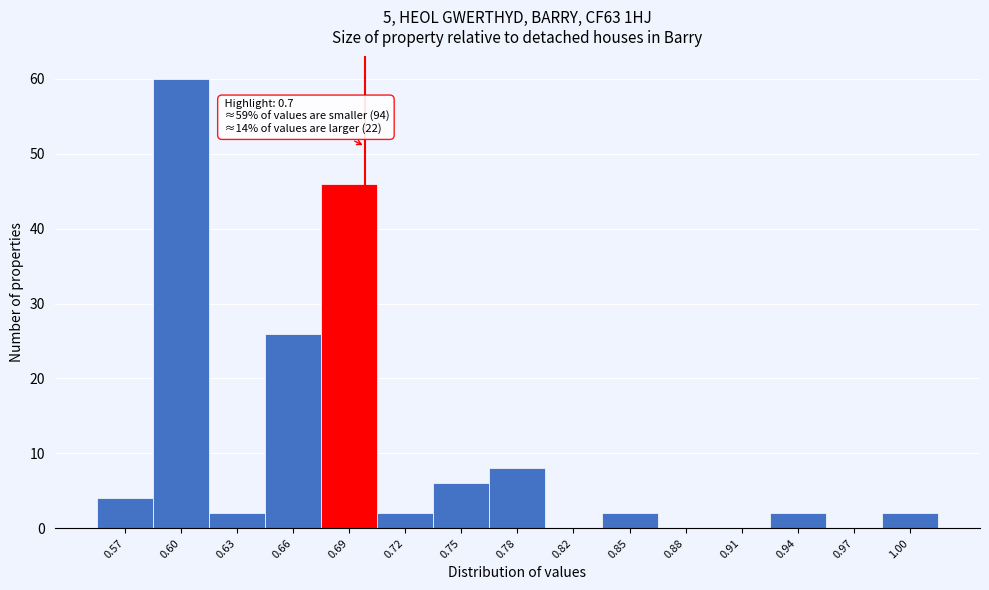

Over which range of the x-axis is the bar tallest?

0.580 to 0.615